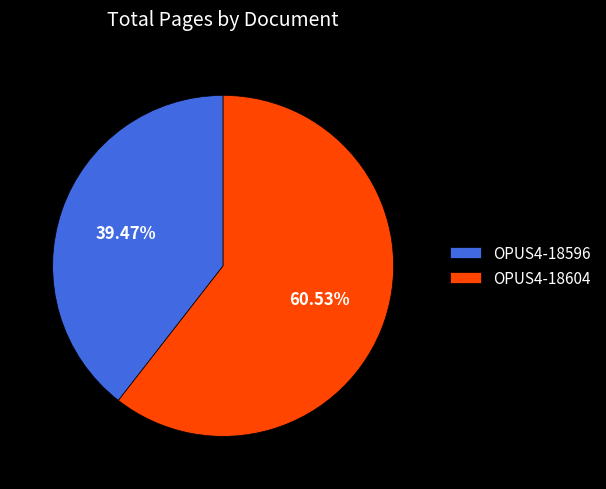

Rank the categories by value from highest to lowest.

OPUS4-18604, OPUS4-18596